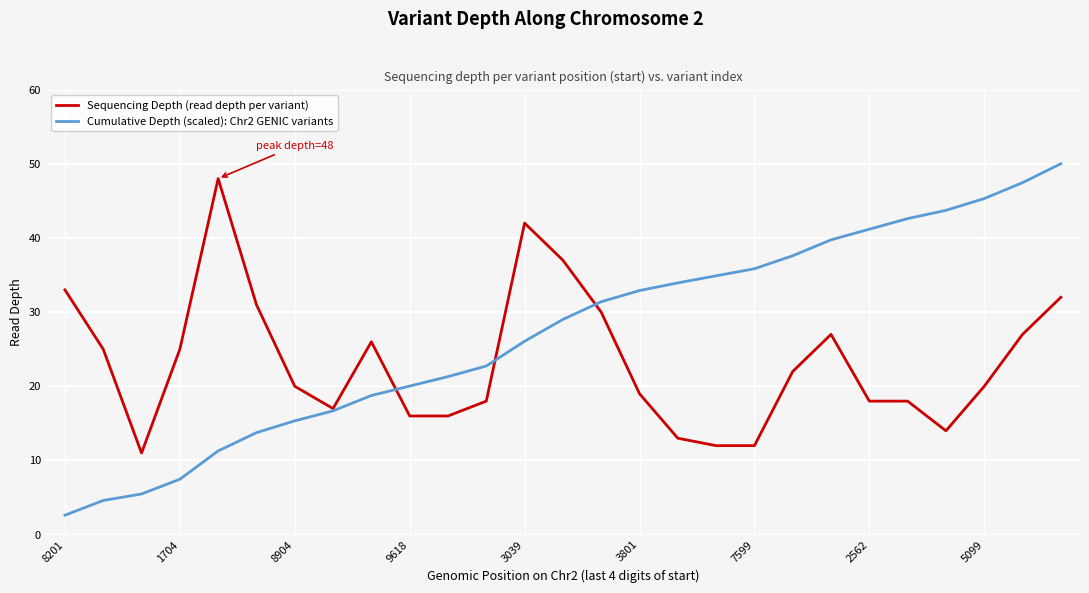

List the series in order of their overall mean, highest first.

Cumulative Depth (scaled): Chr2 GENIC variants, Sequencing Depth (read depth per variant)